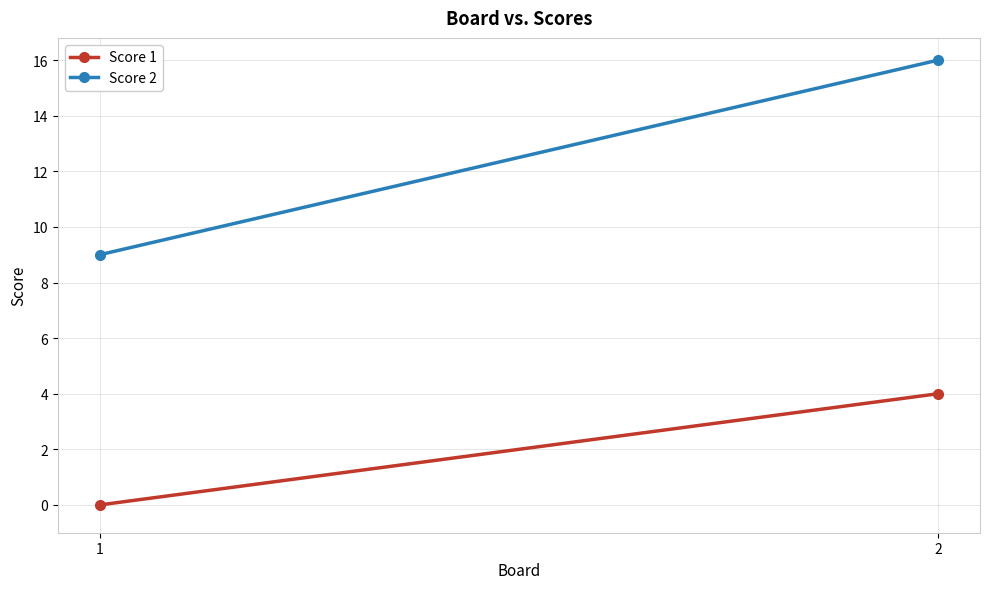

Which series changed the most between 1 and 2?

Score 2